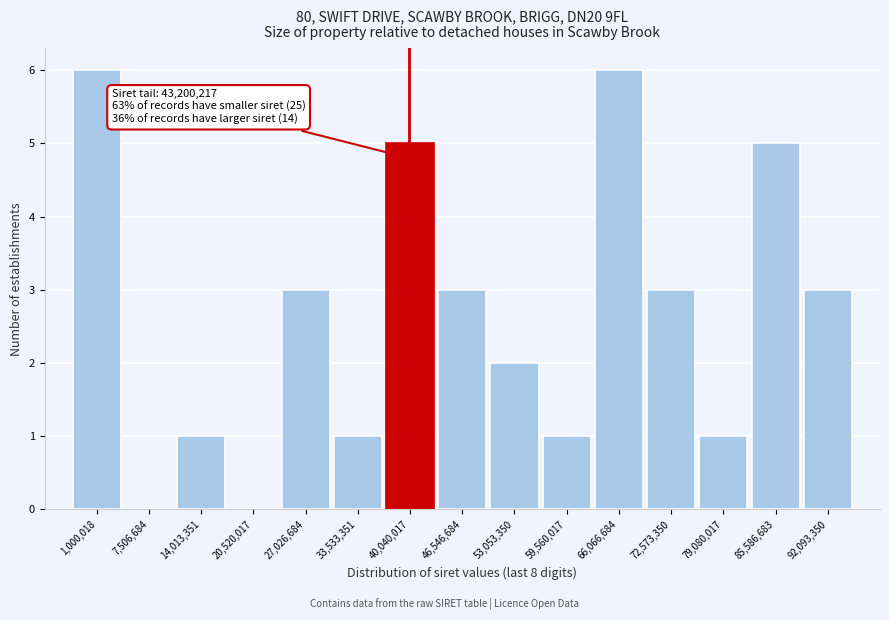

Reading left to right, list all the values displayed in this chart.

1,000,018=6	7,506,684=0	14,013,351=1	20,520,017=0	27,026,684=3	33,533,351=1	40,040,017=5	46,546,684=3	53,053,350=2	59,560,017=1	66,066,684=6	72,573,350=3	79,080,017=1	85,586,683=5	92,093,350=3